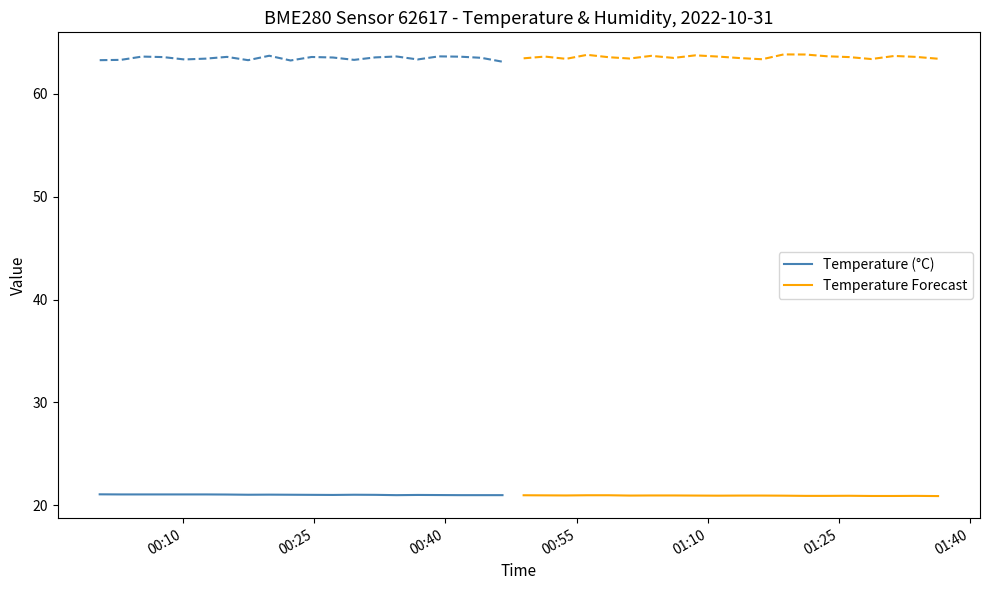

What is the maximum value for Temperature (°C)?

21.1